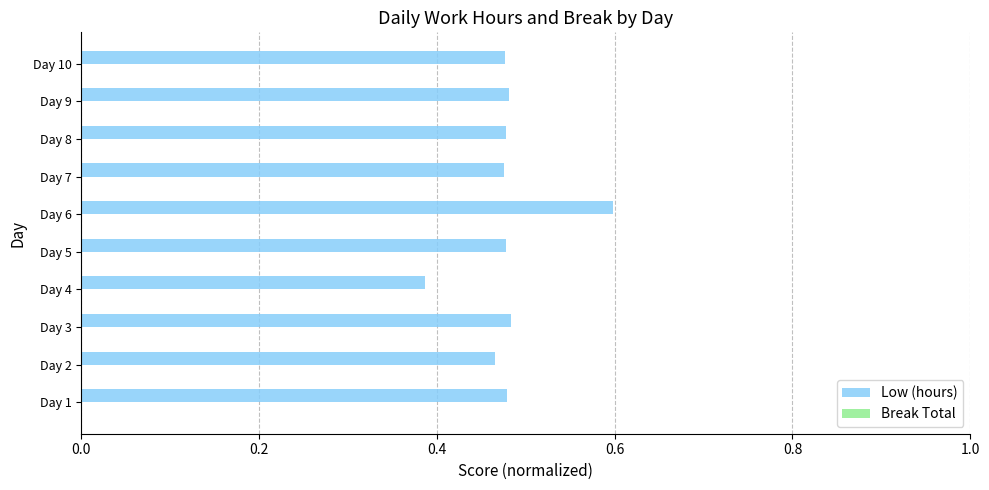

At which label is the value closest to 0?

Day 4